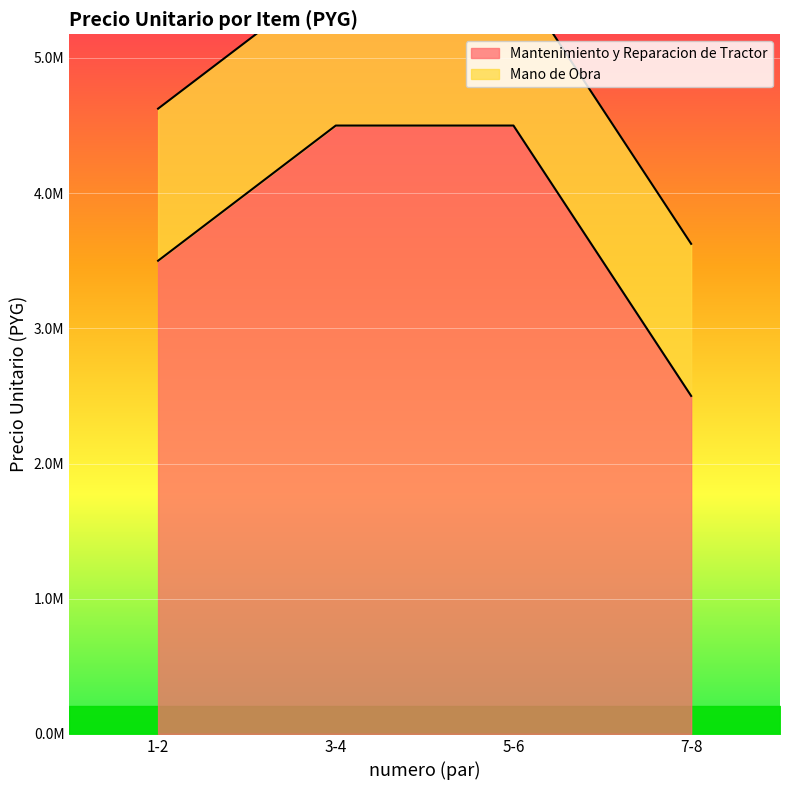

Rank the categories by value from lowest to highest.

7-8, 1-2, 3-4, 5-6